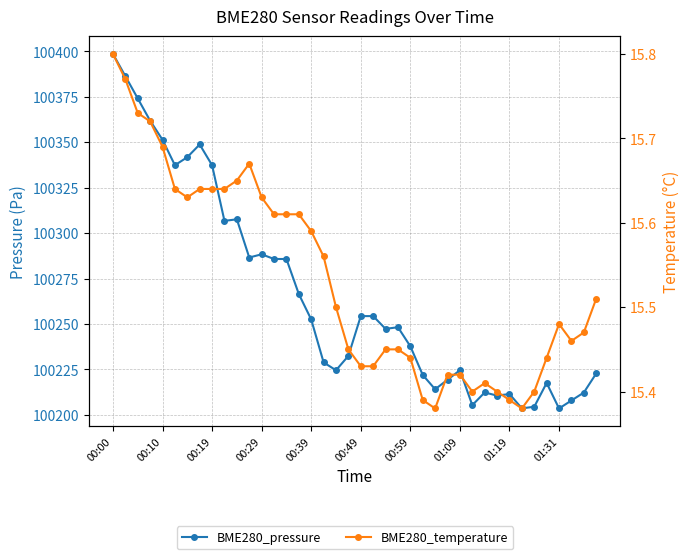

True or false: BME280_pressure and BME280_temperature intersect in this chart.

False